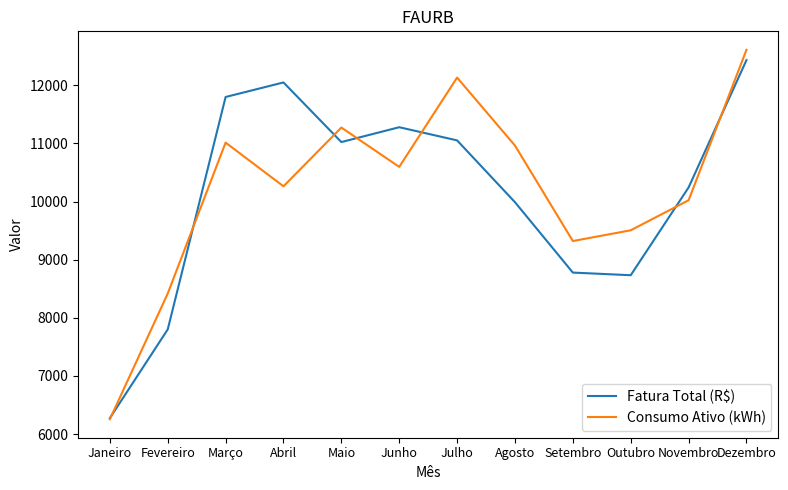

What are all the series names shown in the legend?

Fatura Total (R$), Consumo Ativo (kWh)